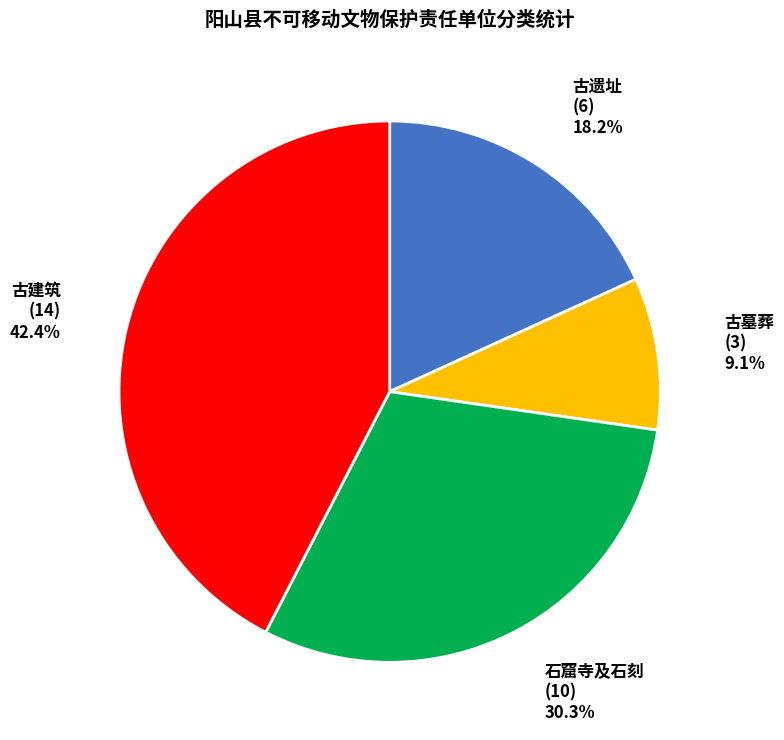

Count the number of slices in the pie.

4